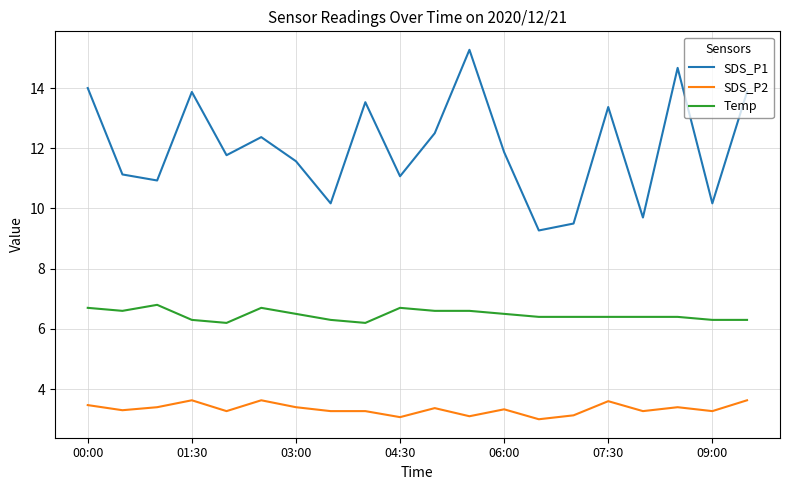

What is the difference between the maximum and minimum values in the SDS_P1 series?

6.0